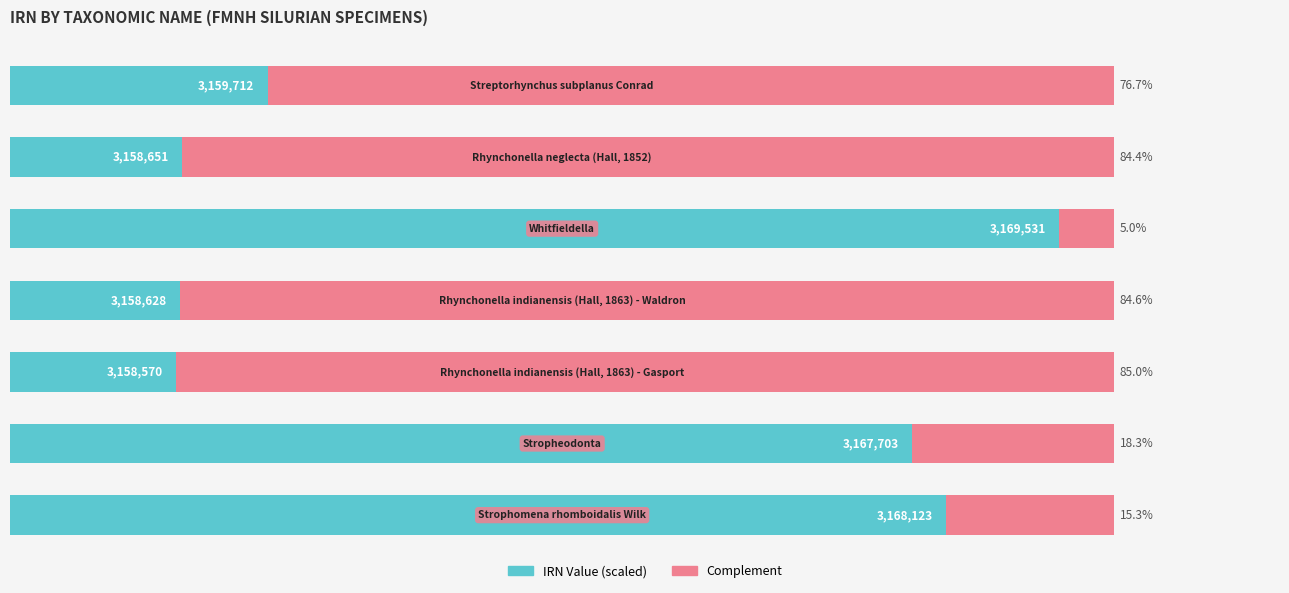

Which series has the largest total across all categories?

Complement